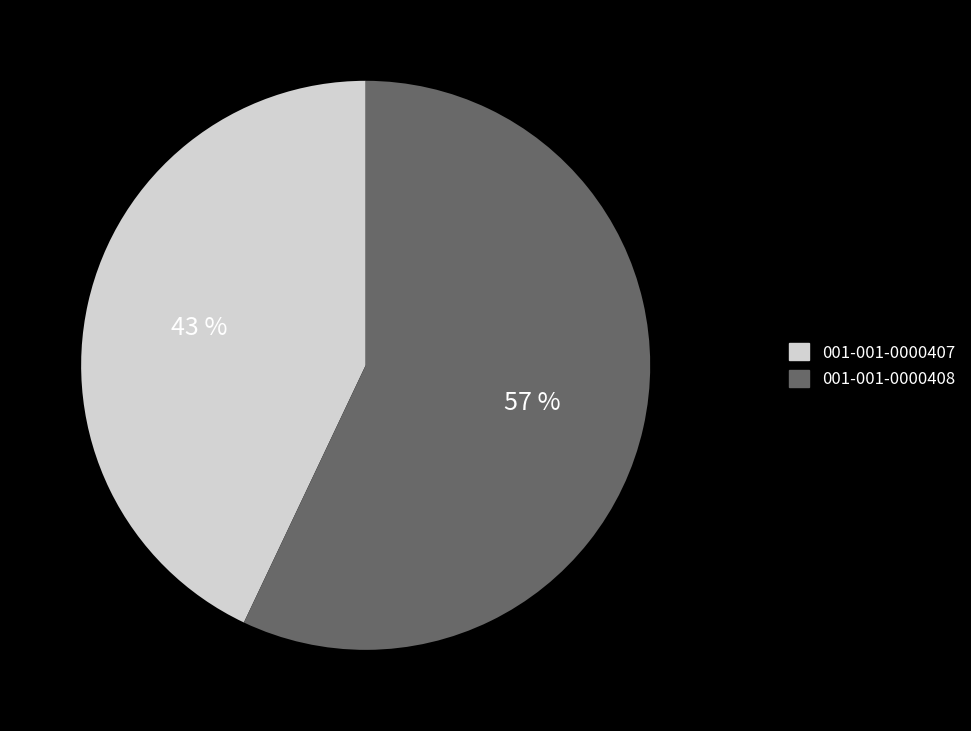

Which category has the biggest portion of the pie?

001-001-0000408